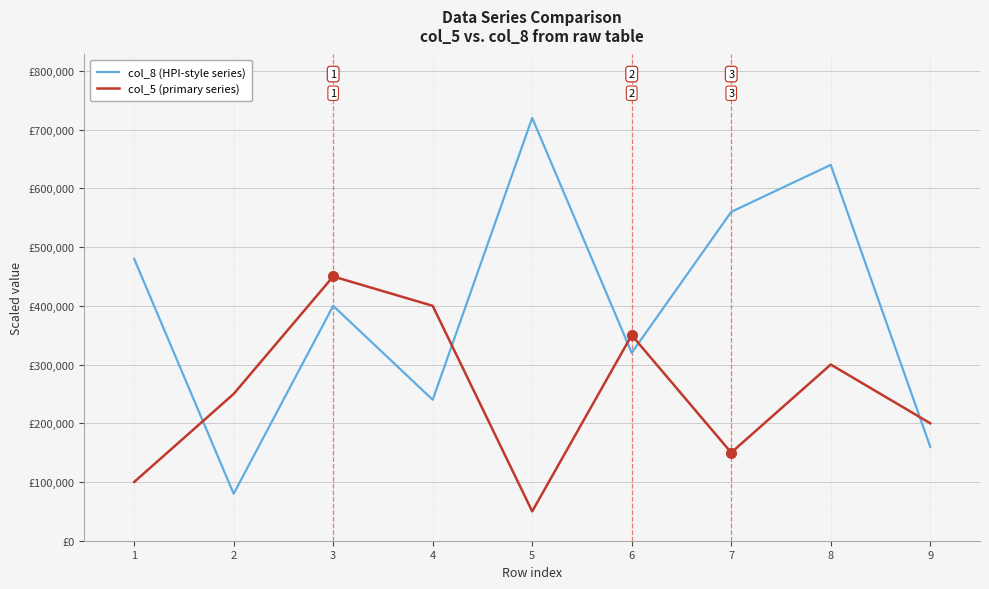

Between which two adjacent categories do col_8 (HPI-style series) and col_5 (primary series) first intersect?

1 and 2